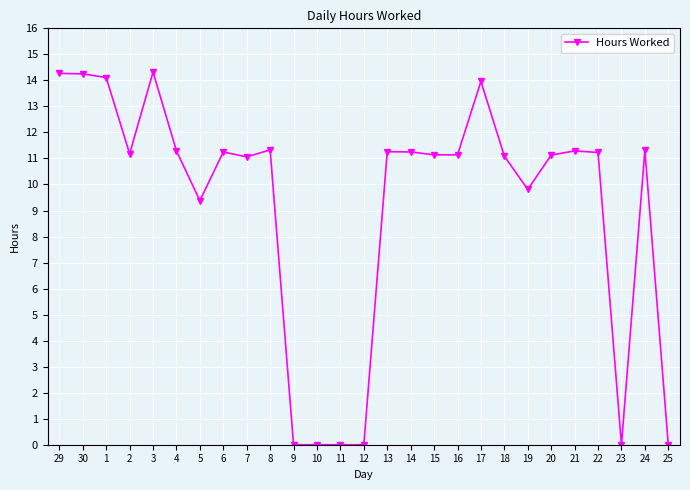

What is the value of the 1st point from the left?

14.3